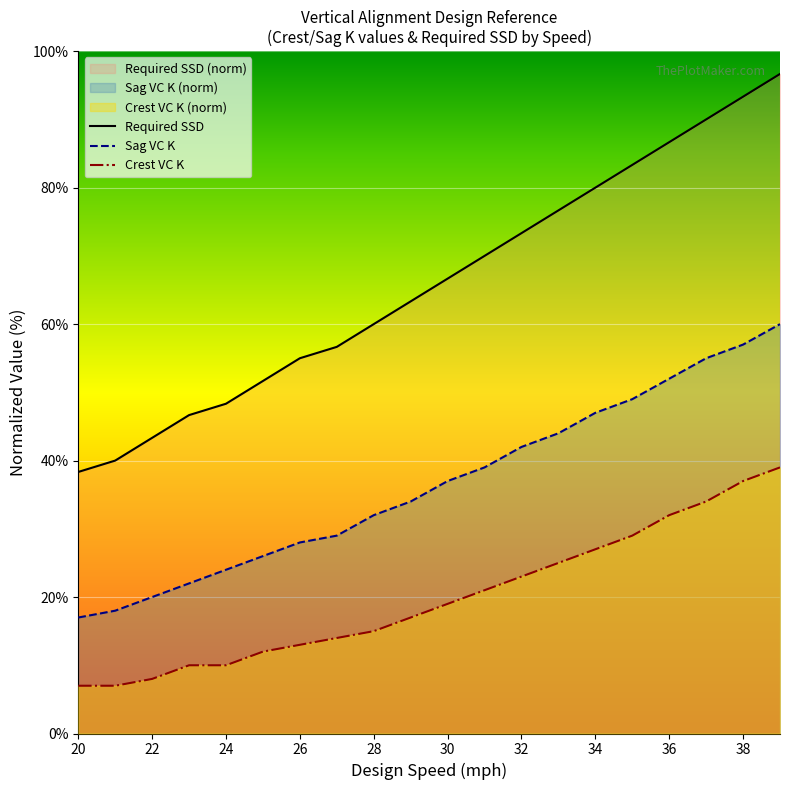

What is the sum of the Crest VC K values at 28 and 34?

42.0